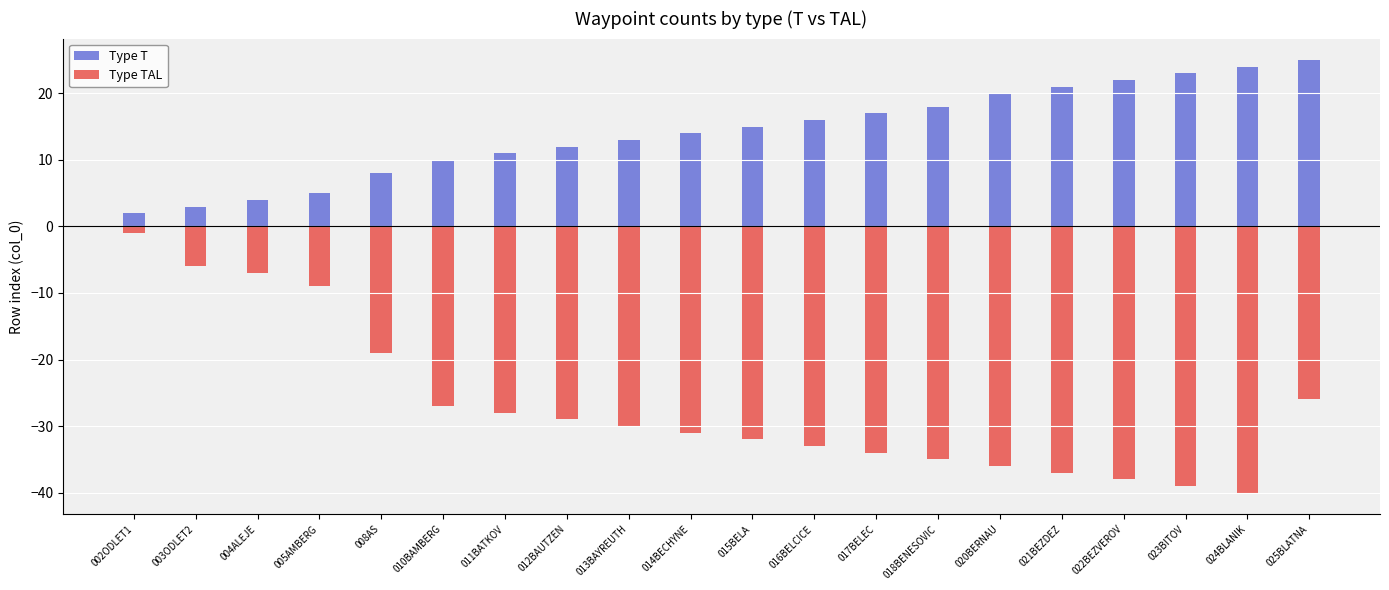

Which category has the highest value in the Type TAL series?

002ODLET1